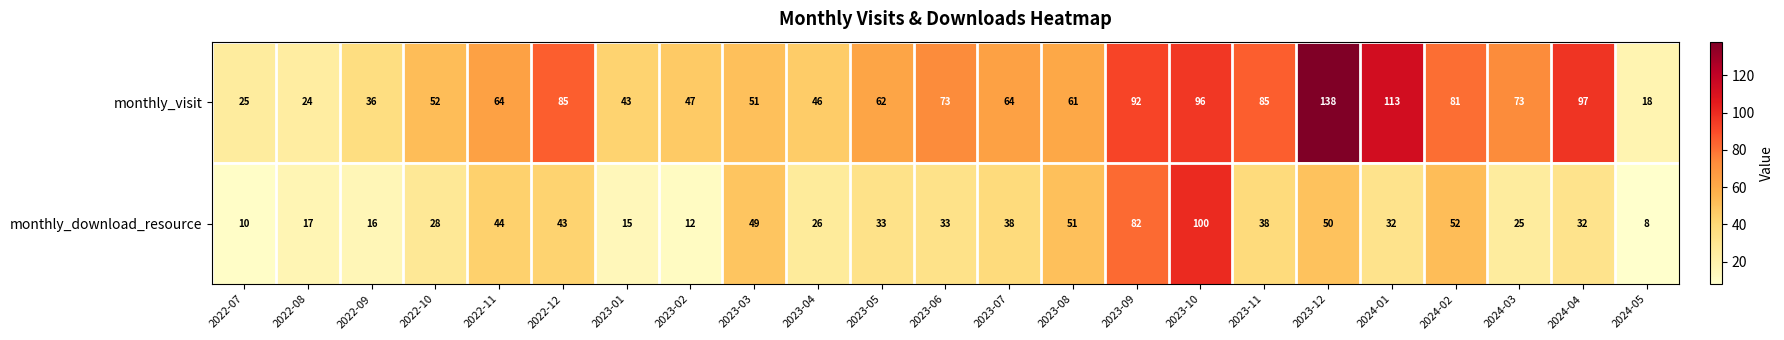

What is the difference between the maximum and minimum values in the monthly_download_resource series?

92